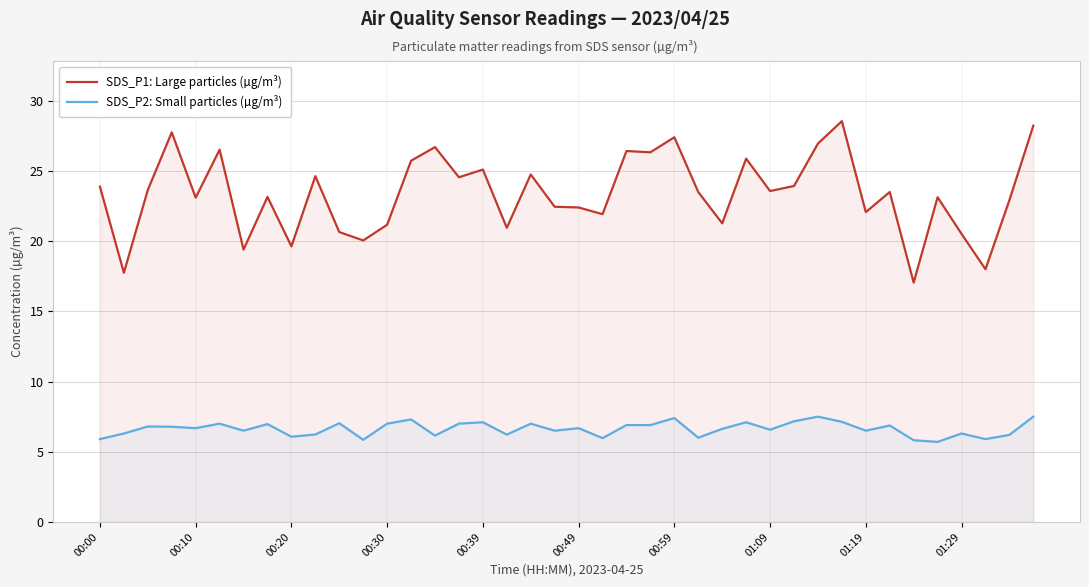

True or false: SDS_P1: Large particles (µg/m³) and SDS_P2: Small particles (µg/m³) intersect in this chart.

False